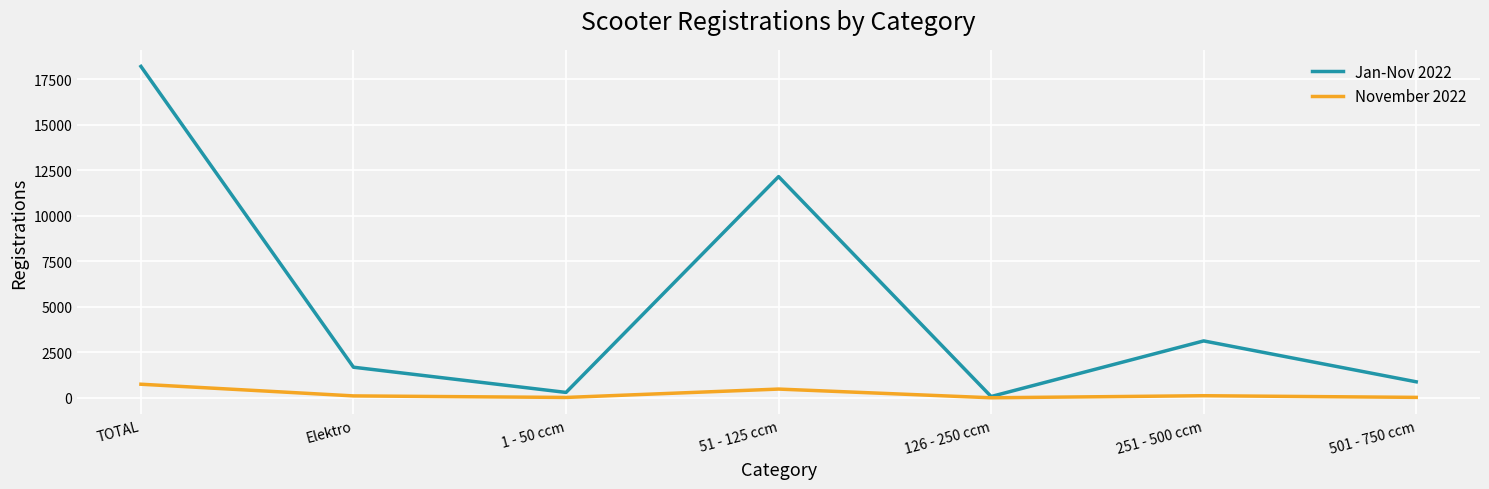

At which category does November 2022 reach its first local peak?

51 - 125 ccm